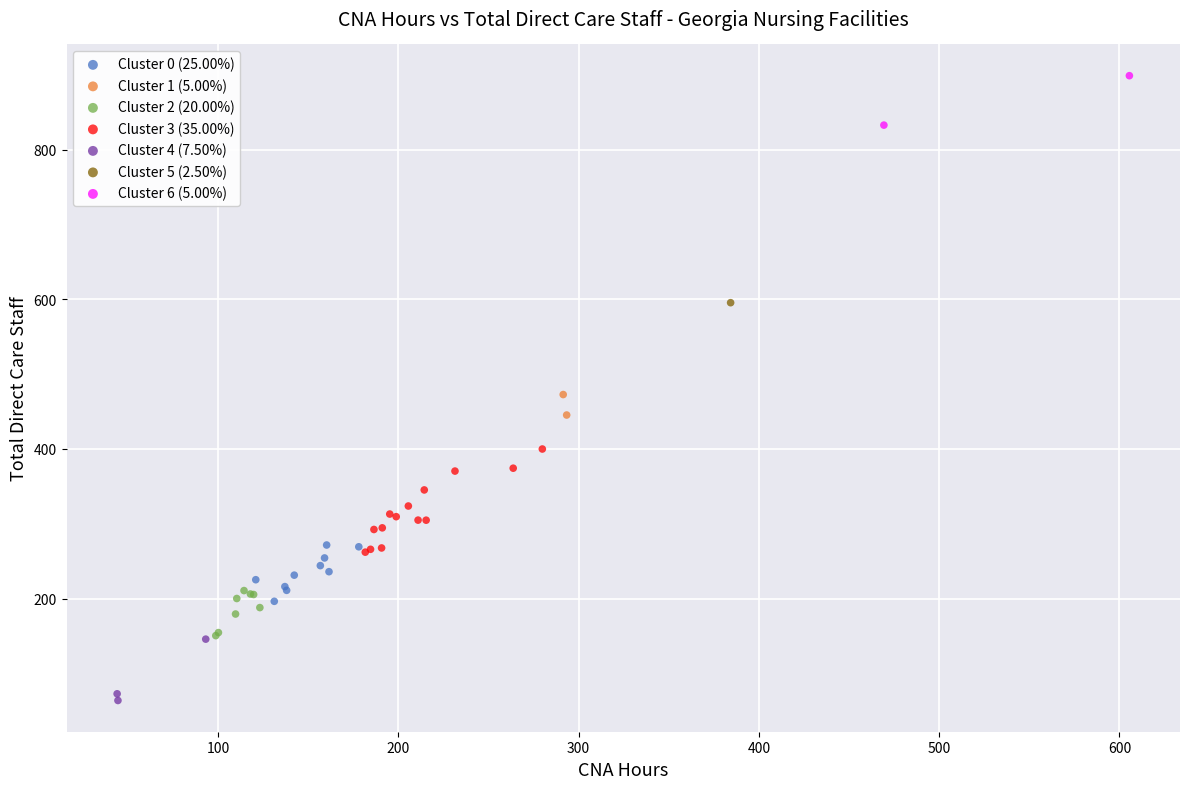

What are all the series names shown in the legend?

Cluster 0 (25.00%), Cluster 1 (5.00%), Cluster 2 (20.00%), Cluster 3 (35.00%), Cluster 4 (7.50%), Cluster 5 (2.50%), Cluster 6 (5.00%)